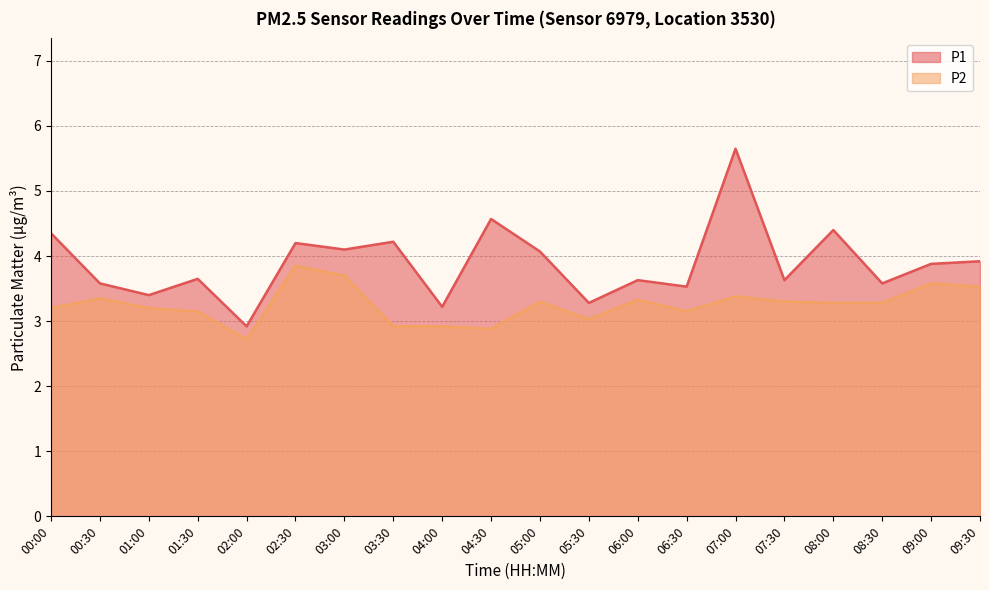

What is the value of the P1 point at the 20th from the left?

3.9